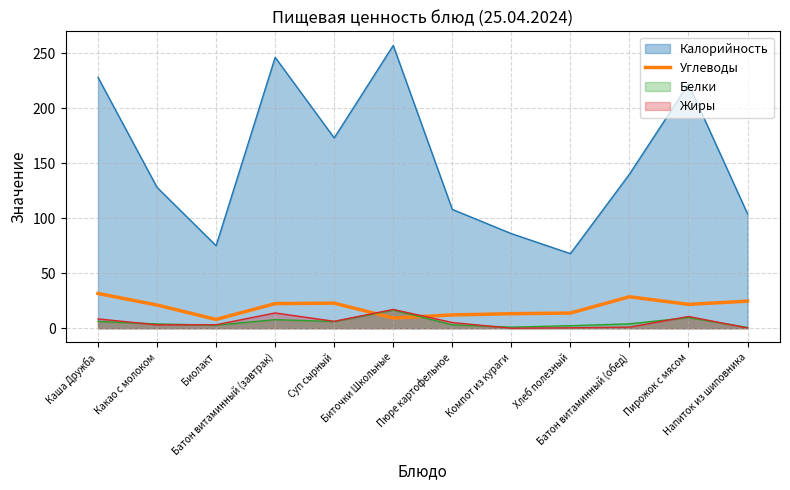

Which series has the widest spread of values?

Калорийность